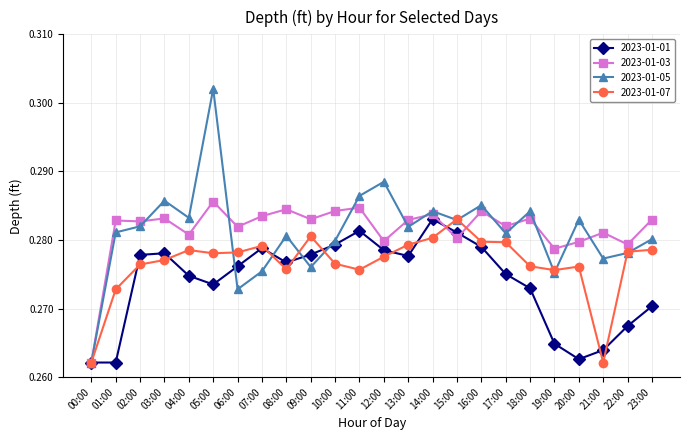

True or false: 2023-01-07 has more than 2 interior local peaks.

True